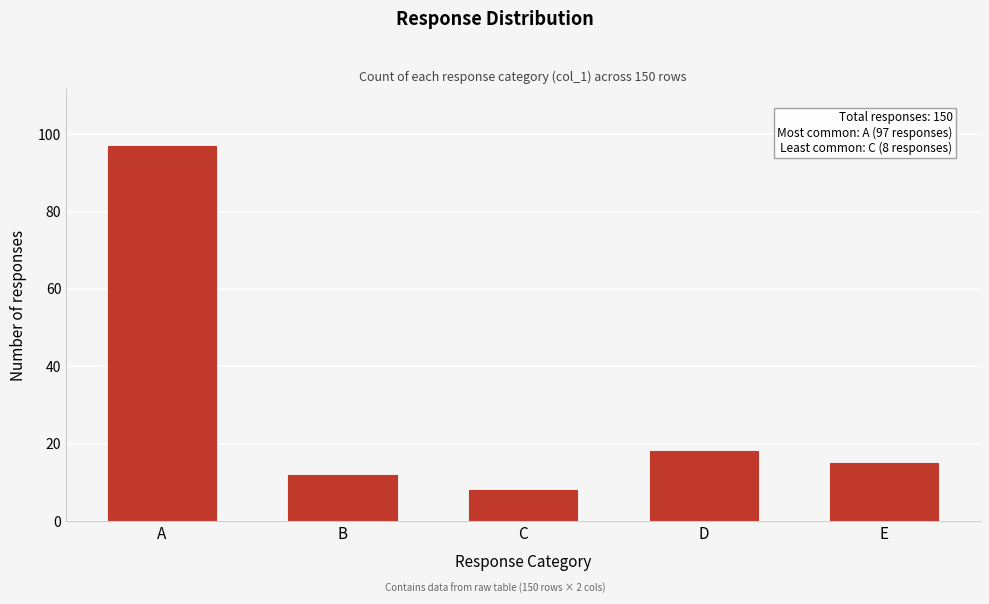

Reading right to left, what are all the values shown in this chart?

15	18	8	12	97